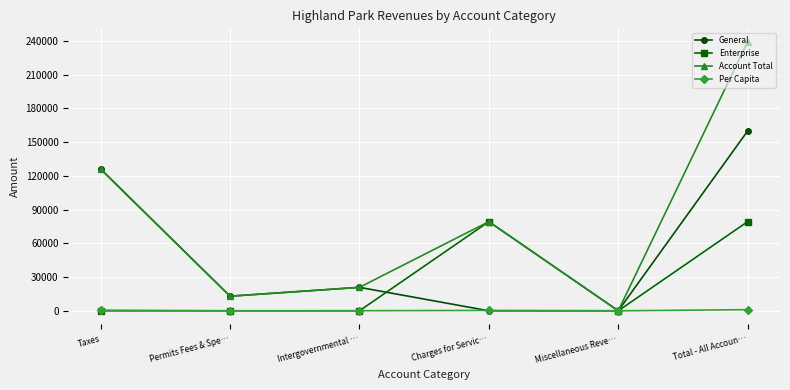

List the series in order of their overall mean, lowest first.

Per Capita, Enterprise, General, Account Total